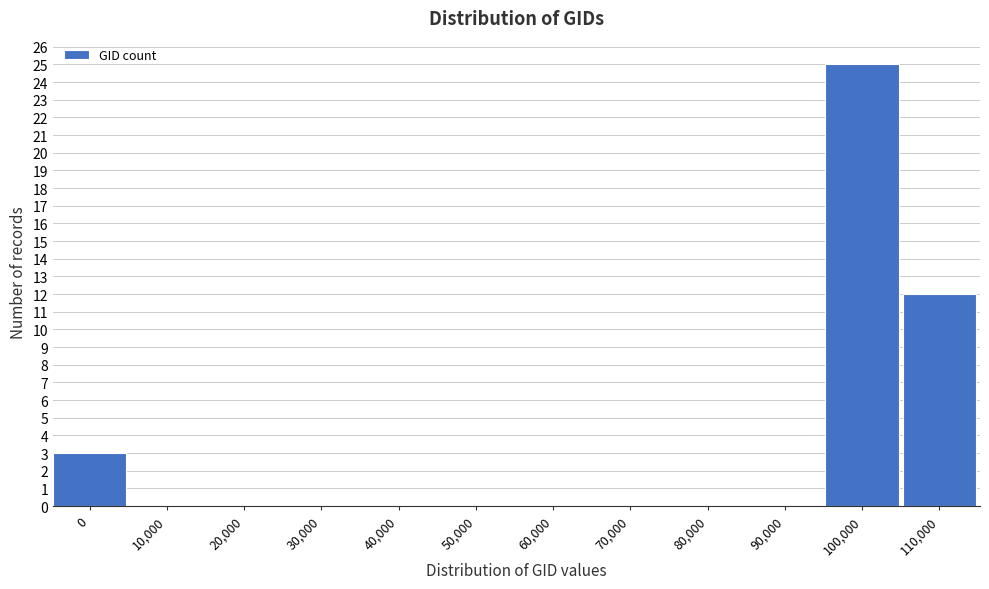

Reading left to right, list all the values displayed in this chart.

0=3	10,000=0	20,000=0	30,000=0	40,000=0	50,000=0	60,000=0	70,000=0	80,000=0	90,000=0	100,000=25	110,000=12